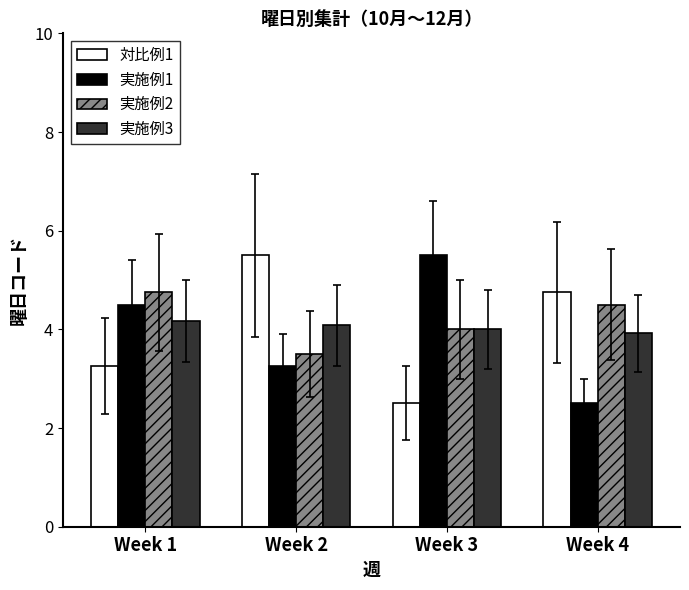

Is it true that 実施例3 equals 3.9 at Week 4?

True